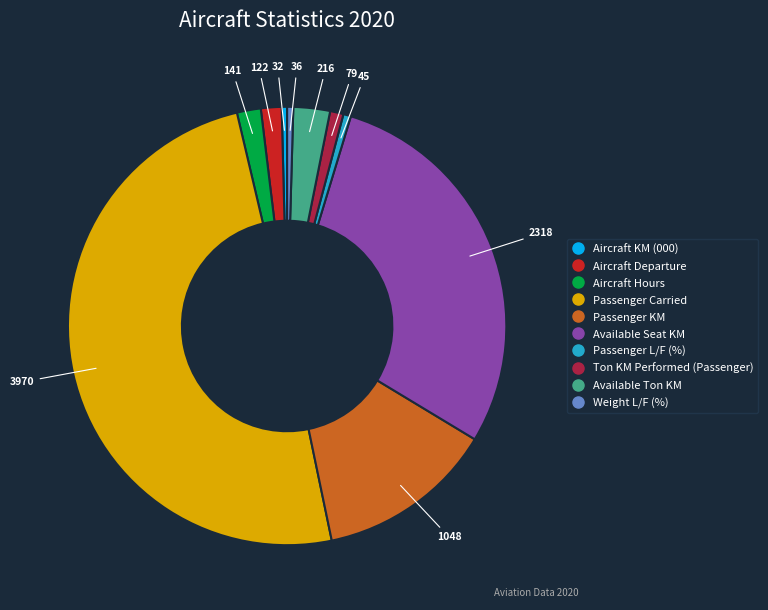

Does Aircraft KM (000) account for over 50% of the chart?

No